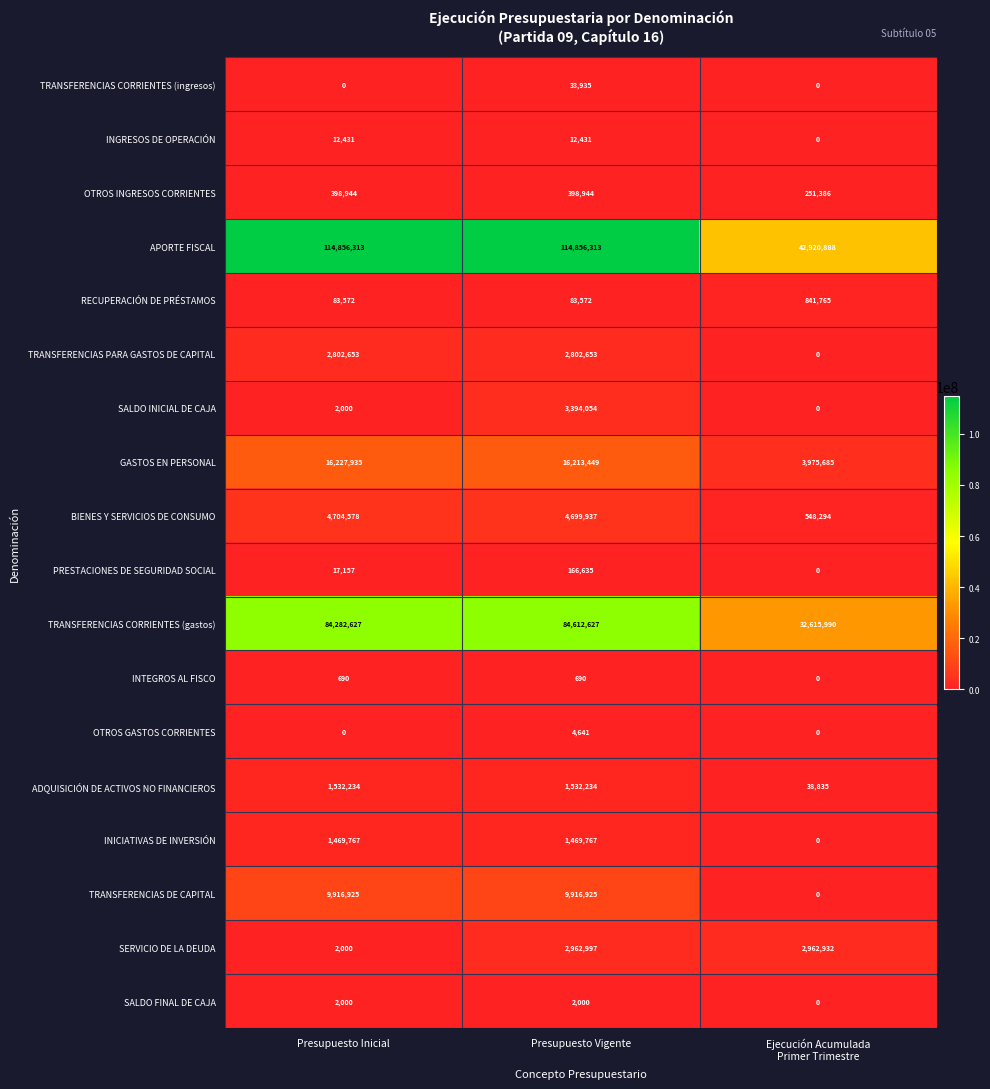

What is the approximate value of PRESTACIONES DE SEGURIDAD SOCIAL at Presupuesto Vigente, to the nearest 10?

166640